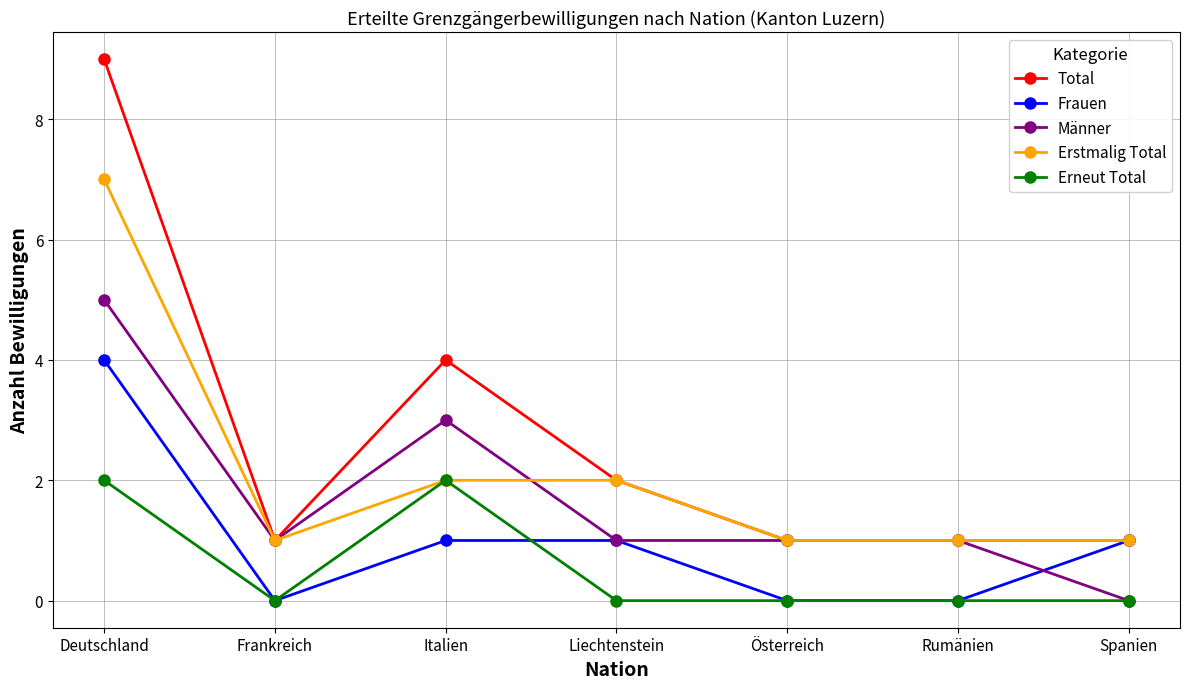

Is the value of Erneut Total at Rumänien greater than the value of Total at Italien?

No